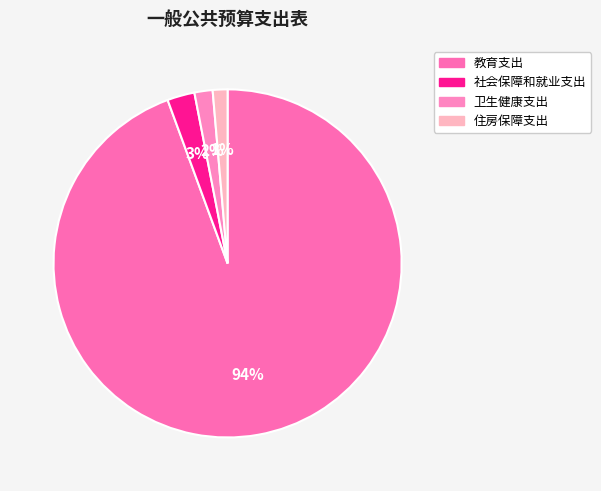

Count the number of slices in the pie.

4